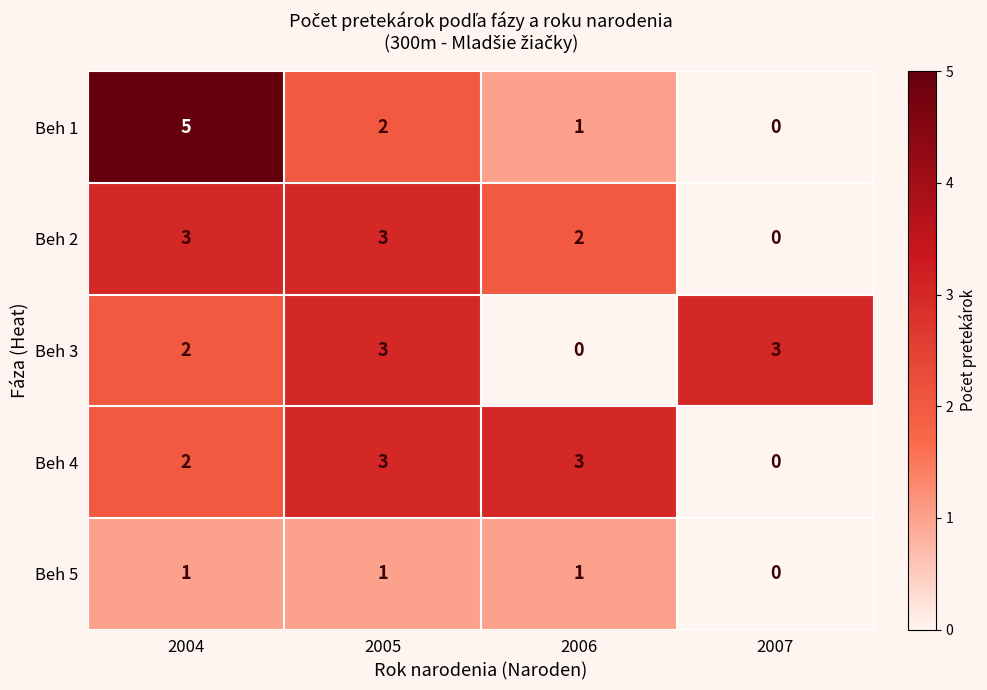

What is the total value across all series at 2005?

12